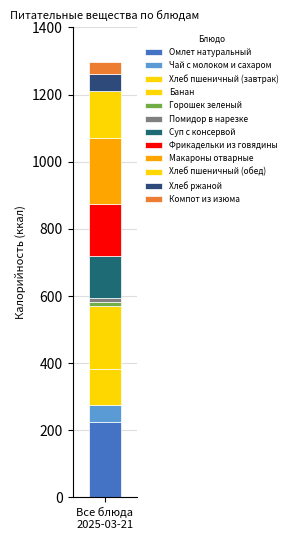

Count the number of data series in this chart.

12